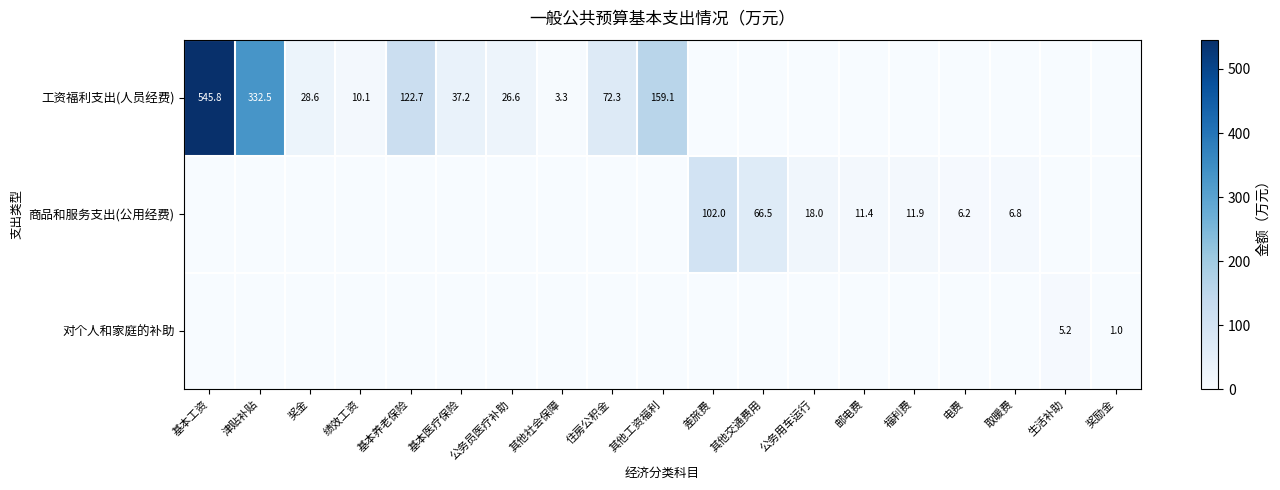

What is the sum of the 工资福利支出(人员经费) values at 其他工资福利 and 基本医疗保险?

196.3